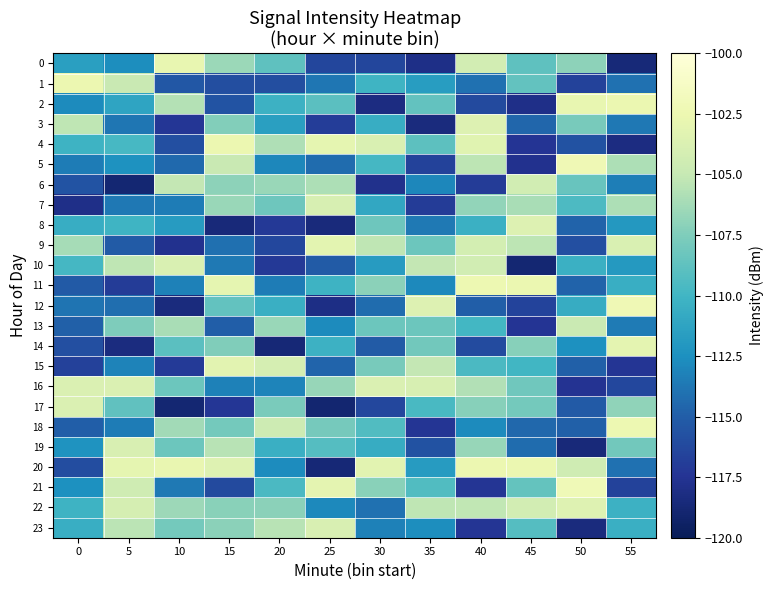

Reading left to right, extract all data points from this chart.

0: 0=-111.5	5=-112.6	10=-102.8	15=-106.6	20=-108.8	25=-116.3	30=-116.3	35=-118.0	40=-104.3	45=-108.8	50=-107.0	55=-118.7
1: 0=-102.5	5=-104.8	10=-115.4	15=-115.9	20=-115.9	25=-113.8	30=-110.1	35=-111.7	40=-114.0	45=-108.6	50=-116.6	55=-114.0
2: 0=-112.8	5=-111.2	10=-105.7	15=-115.6	20=-110.3	25=-108.9	30=-118.2	35=-108.7	40=-116.1	45=-117.9	50=-102.9	55=-102.6
3: 0=-105.3	5=-113.8	10=-117.3	15=-107.4	20=-111.5	25=-116.9	30=-110.6	35=-118.4	40=-103.5	45=-114.6	50=-107.7	55=-113.7
4: 0=-110.2	5=-109.7	10=-115.9	15=-102.5	20=-105.8	25=-103.0	30=-103.8	35=-108.8	40=-103.3	45=-117.5	50=-115.7	55=-118.2
5: 0=-113.5	5=-112.4	10=-114.4	15=-104.9	20=-112.9	25=-114.2	30=-109.8	35=-116.6	40=-105.4	45=-117.7	50=-102.2	55=-105.9
6: 0=-115.6	5=-118.9	10=-105.1	15=-107.0	20=-106.6	25=-105.9	30=-117.7	35=-112.9	40=-117.0	45=-104.3	50=-108.4	55=-113.4
7: 0=-117.9	5=-113.7	10=-113.5	15=-106.6	20=-108.2	25=-103.9	30=-111.0	35=-117.0	40=-106.9	45=-106.1	50=-109.5	55=-105.9
8: 0=-110.6	5=-110.1	10=-111.7	15=-118.6	20=-117.2	25=-118.5	30=-108.2	35=-113.7	40=-110.4	45=-103.6	50=-114.8	55=-112.0
9: 0=-106.2	5=-115.1	10=-117.7	15=-114.1	20=-116.3	25=-103.2	30=-105.3	35=-108.2	40=-104.2	45=-105.3	50=-115.8	55=-103.8
10: 0=-109.8	5=-105.3	10=-103.8	15=-113.6	20=-117.1	25=-115.1	30=-111.7	35=-105.1	40=-104.4	45=-118.9	50=-110.3	55=-111.9
11: 0=-115.2	5=-117.0	10=-113.3	15=-103.0	20=-113.5	25=-110.2	30=-107.0	35=-112.8	40=-102.5	45=-102.6	50=-114.7	55=-110.5
12: 0=-113.9	5=-114.2	10=-118.4	15=-108.6	20=-110.5	25=-118.1	30=-114.3	35=-103.6	40=-114.9	45=-116.5	50=-110.7	55=-102.2
13: 0=-114.9	5=-107.6	10=-106.1	15=-115.0	20=-106.6	25=-112.7	30=-108.3	35=-108.2	40=-109.9	45=-117.5	50=-104.8	55=-113.5
14: 0=-115.8	5=-118.3	10=-109.0	15=-107.5	20=-118.7	25=-110.3	30=-115.1	35=-108.0	40=-116.0	45=-107.3	50=-112.4	55=-103.1
15: 0=-116.7	5=-113.2	10=-117.1	15=-103.3	20=-104.1	25=-114.6	30=-107.8	35=-105.1	40=-109.6	45=-110.0	50=-114.9	55=-117.4
16: 0=-103.7	5=-103.7	10=-108.2	15=-113.2	20=-113.1	25=-106.7	30=-103.7	35=-103.9	40=-105.7	45=-108.1	50=-117.6	55=-116.3
17: 0=-103.7	5=-108.7	10=-118.8	15=-117.3	20=-107.7	25=-118.9	30=-116.3	35=-109.7	40=-107.2	45=-107.9	50=-115.2	55=-106.9
18: 0=-115.0	5=-113.5	10=-106.3	15=-108.0	20=-104.6	25=-107.8	30=-109.3	35=-117.4	40=-112.7	45=-114.5	50=-114.9	55=-102.5
19: 0=-112.3	5=-103.8	10=-108.3	15=-105.5	20=-110.5	25=-109.2	30=-110.6	35=-115.7	40=-106.7	45=-114.2	50=-118.6	55=-108.0
20: 0=-116.0	5=-103.0	10=-102.8	15=-103.4	20=-112.7	25=-118.7	30=-103.2	35=-111.7	40=-102.6	45=-102.6	50=-104.5	55=-114.0
21: 0=-112.5	5=-104.5	10=-113.6	15=-116.1	20=-109.5	25=-103.1	30=-107.2	35=-109.3	40=-117.3	45=-108.5	50=-102.2	55=-116.6
22: 0=-110.2	5=-104.1	10=-106.4	15=-107.2	20=-107.1	25=-112.9	30=-114.0	35=-105.2	40=-105.2	45=-104.3	50=-103.5	55=-110.3
23: 0=-110.5	5=-105.4	10=-108.0	15=-107.1	20=-105.5	25=-103.9	30=-113.3	35=-112.6	40=-117.4	45=-109.2	50=-118.4	55=-110.4